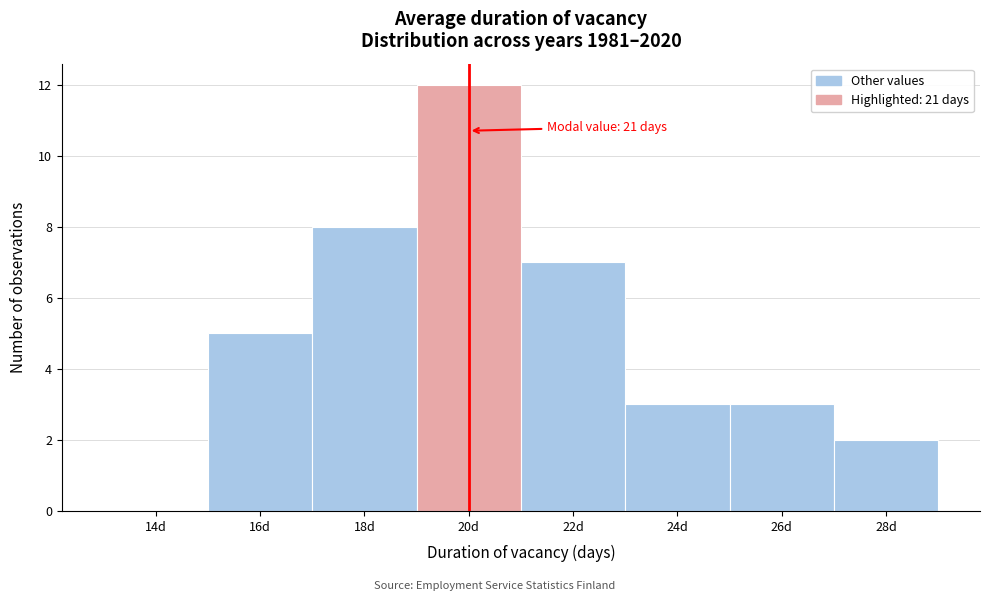

Reading left to right, what are all the values shown in this chart?

14d=0	16d=5	18d=8	20d=12	22d=7	24d=3	26d=3	28d=2